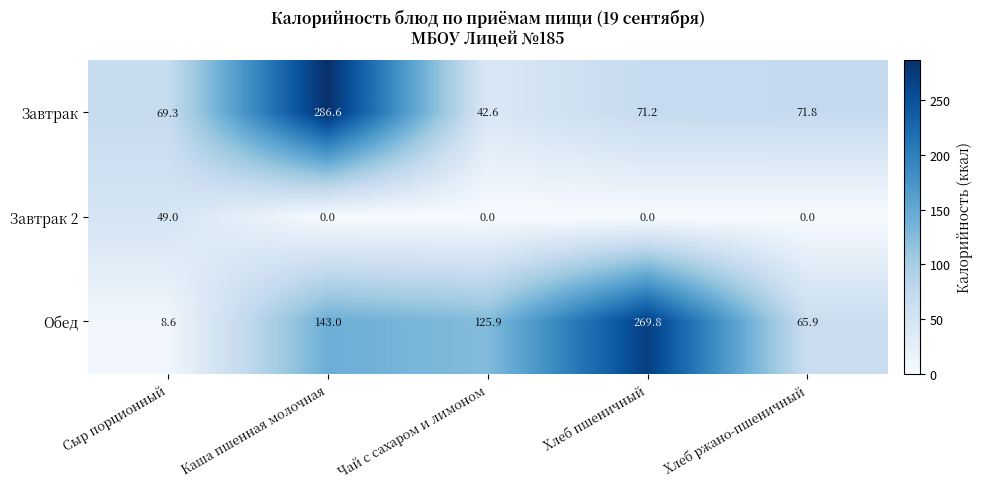

At Хлеб пшеничный, list the series in order from largest to smallest.

Обед, Завтрак, Завтрак 2